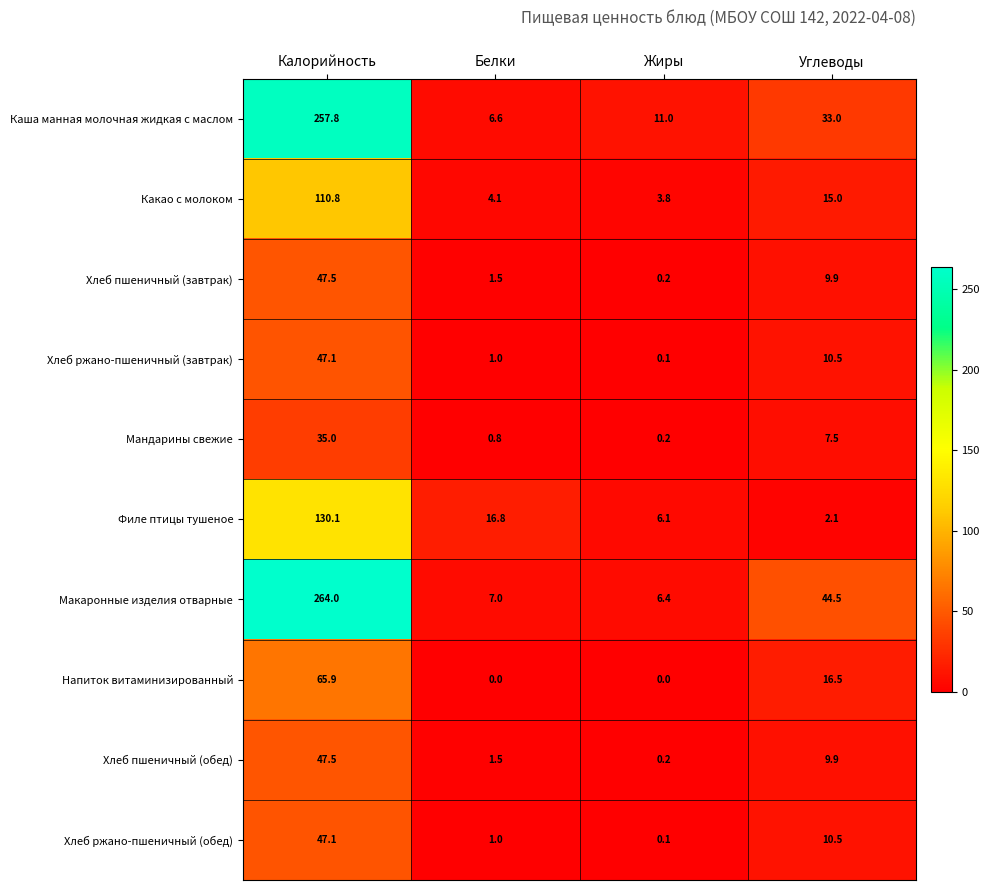

Rank the categories by Хлеб пшеничный (завтрак) value from highest to lowest.

Калорийность, Углеводы, Белки, Жиры